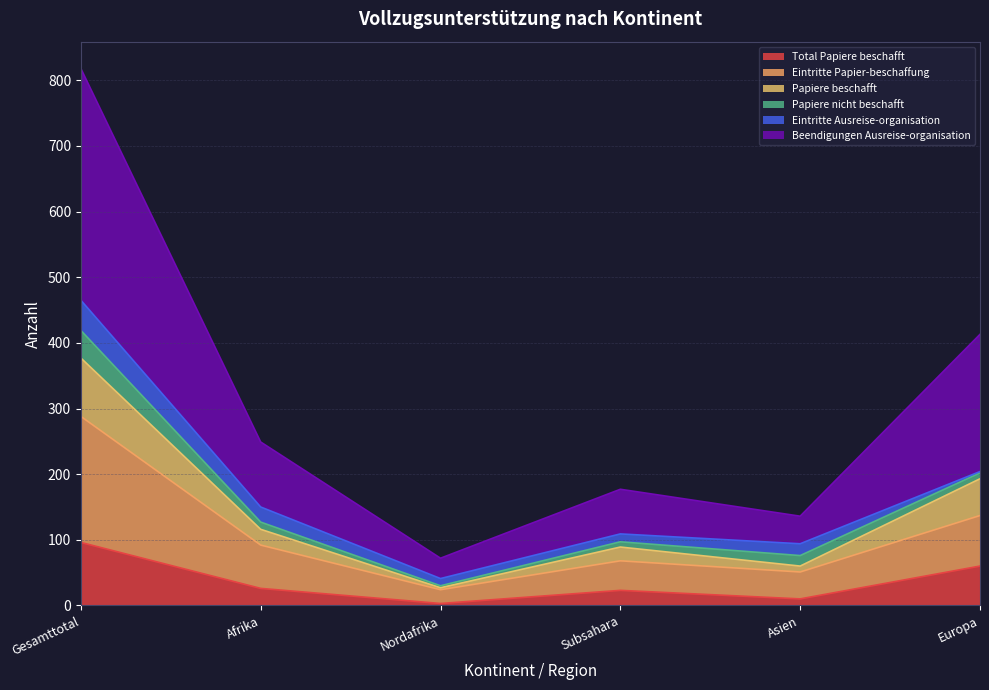

How many lines are shown in the chart?

6